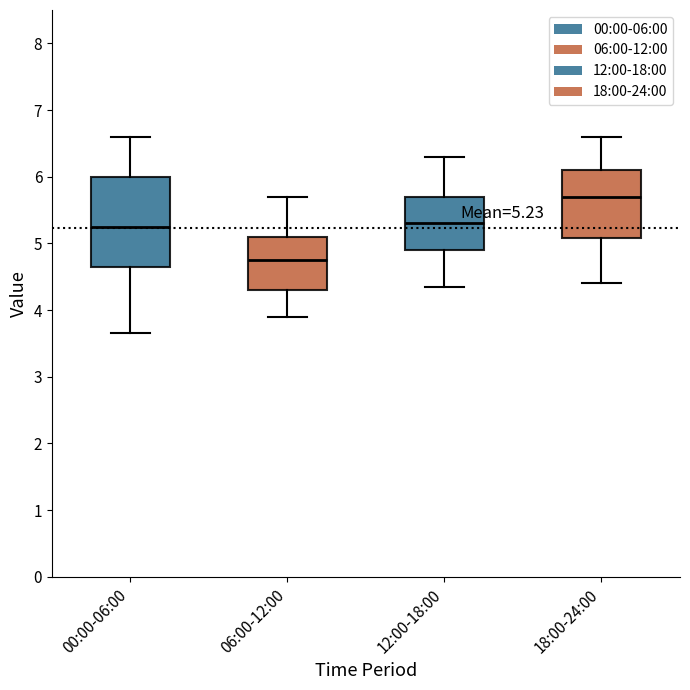

Which box is the tallest, from its lower edge to its upper edge?

00:00-06:00